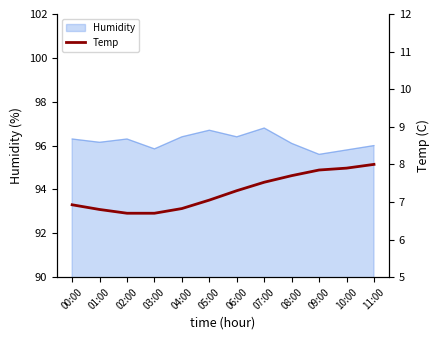

What is the label of the 5th point from the right?

07:00